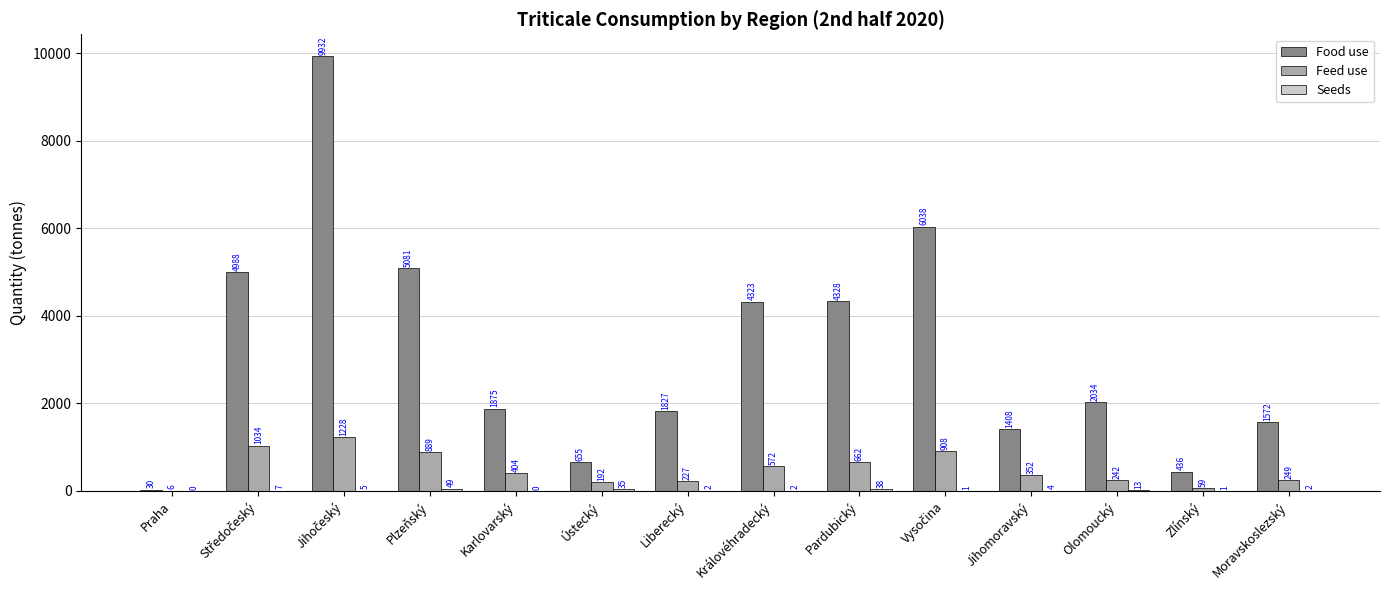

True or false: Feed use has a value of 572.5 at Královéhradecký.

True